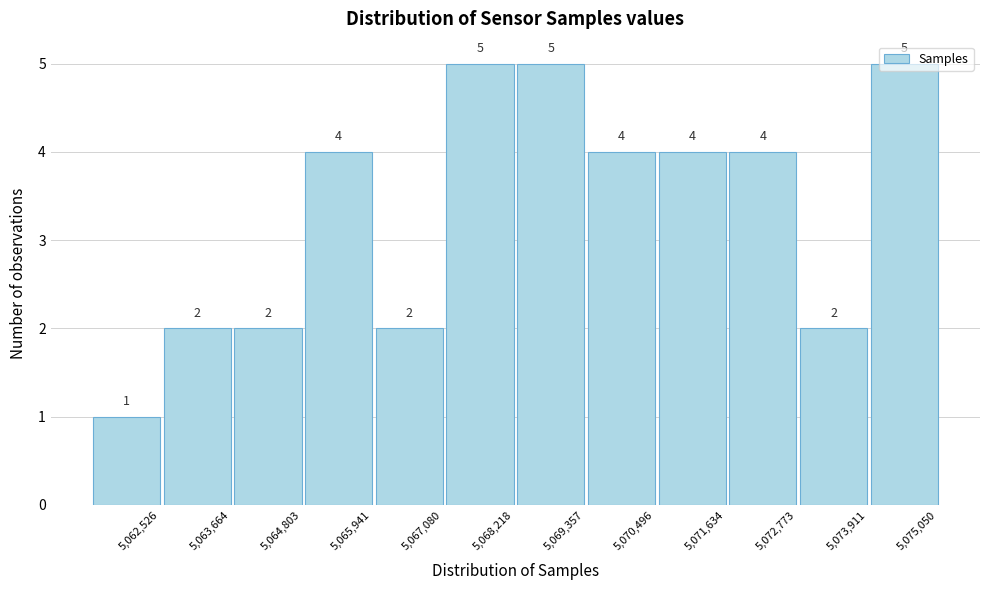

What is the approximate value at 5,075,050?

5